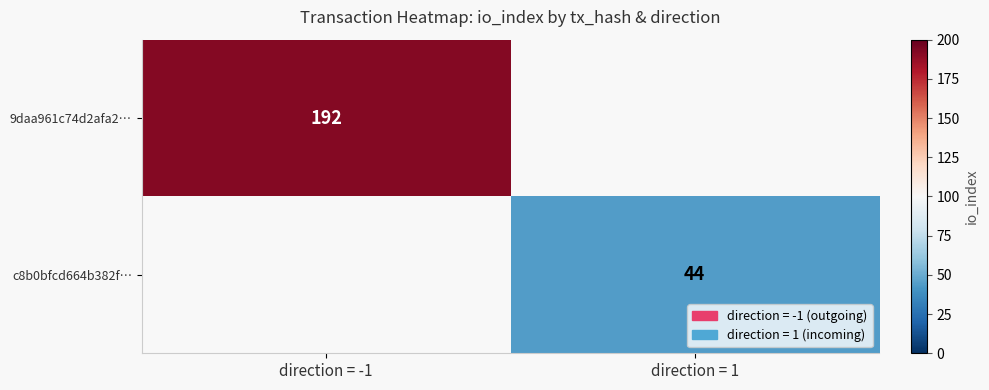

Which label corresponds to the smallest value in the chart?

direction = 1